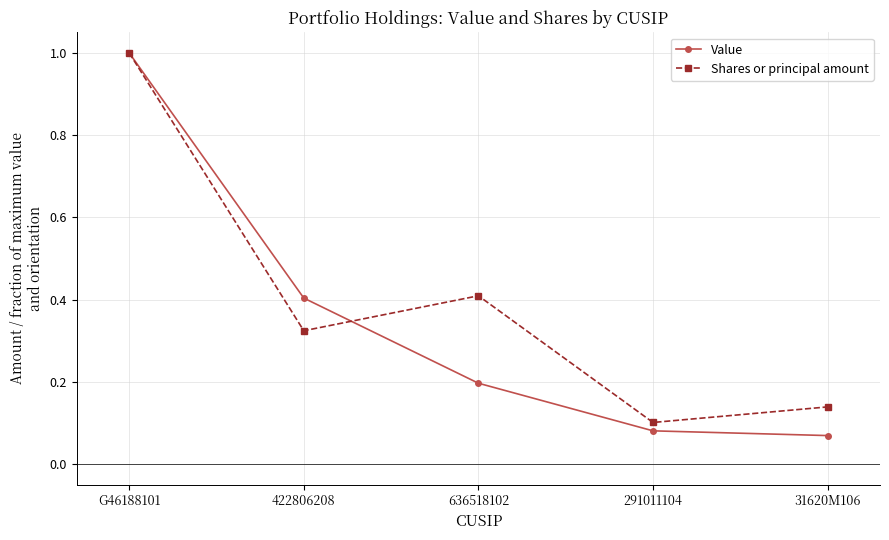

What is the total value across all series at G46188101?

2.0